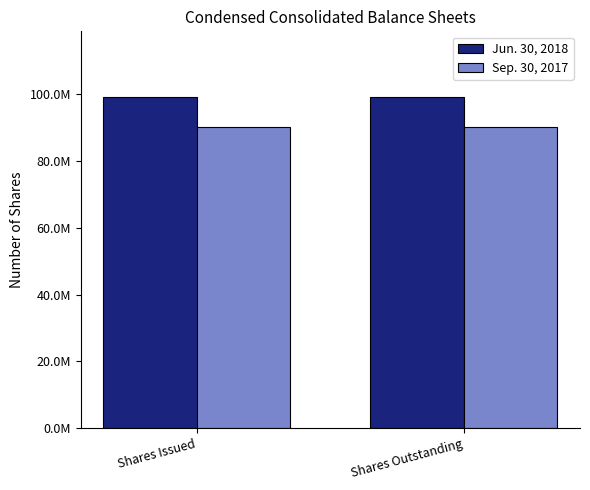

Are the bars grouped side by side (vs. stacked)?

Yes